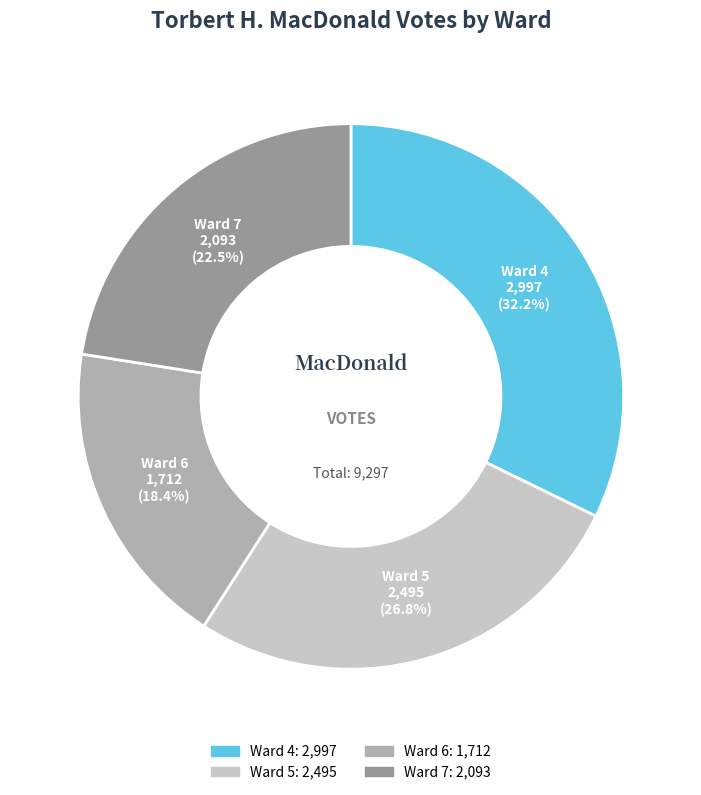

To the nearest percent, what is the difference between the largest and smallest slice percentages?

14%